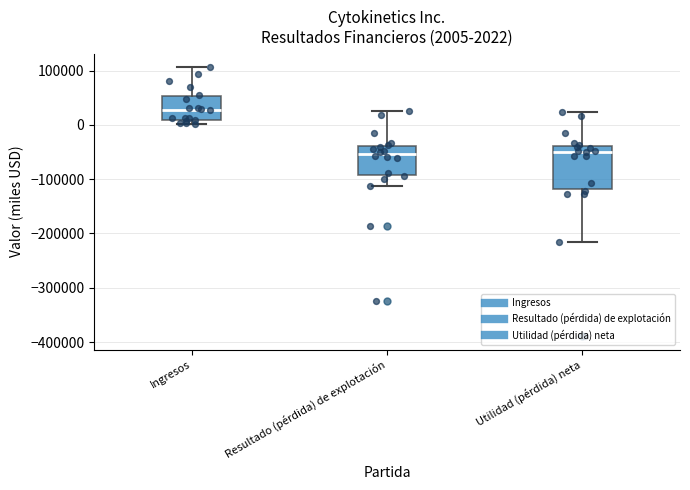

Which box is the tallest, from its lower edge to its upper edge?

Utilidad (pérdida) neta